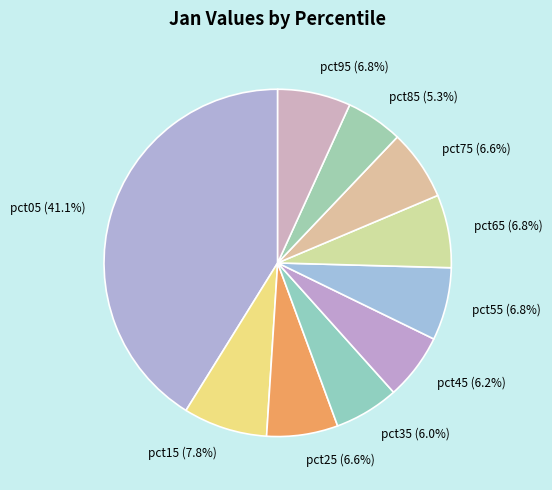

The pct05 slice represents 41% of the pie. True or false?

True